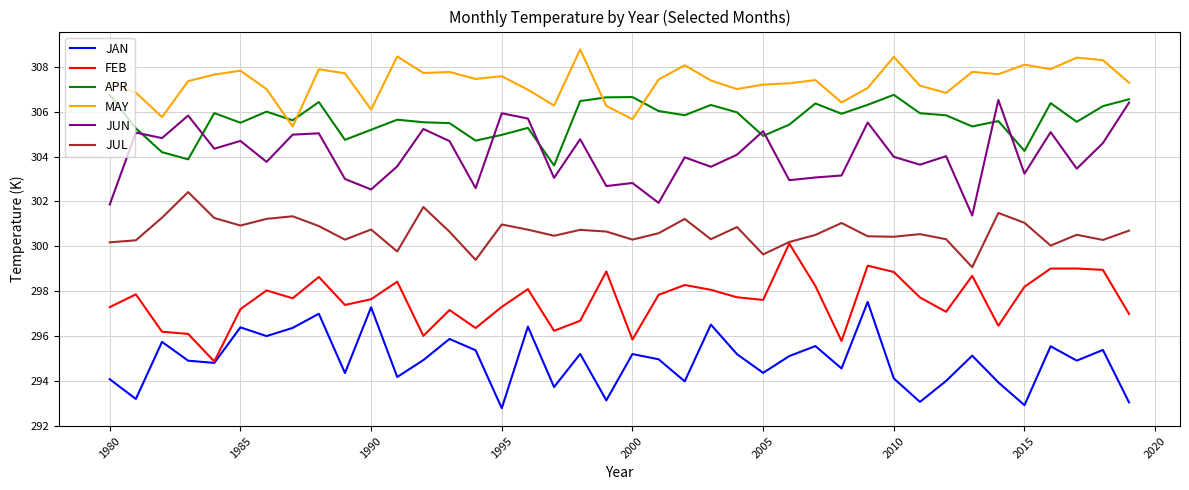

What is the maximum value for JUL?

302.4